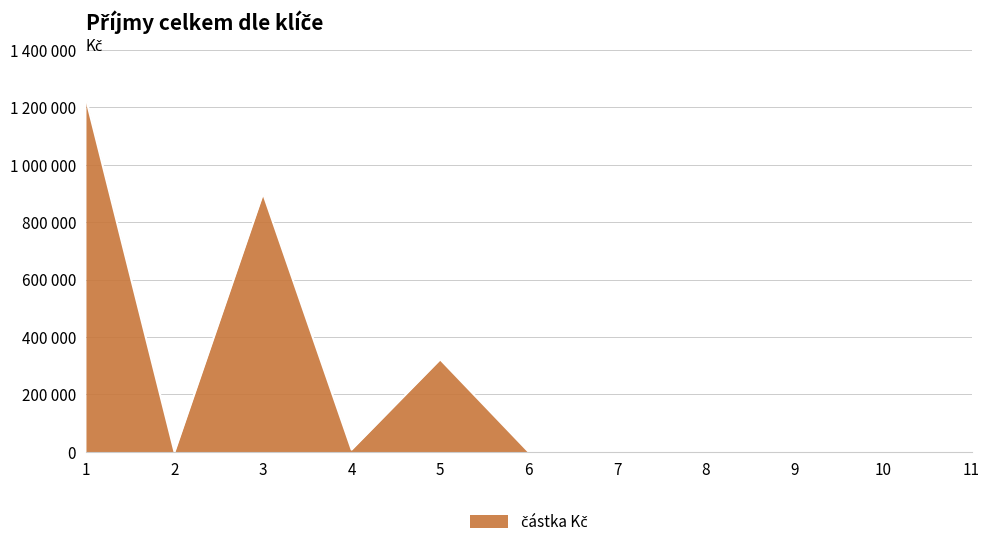

Reading left to right, transcribe all the data shown in this chart.

1230324	0	900000	8000	322324	0	0	0	0	0	0